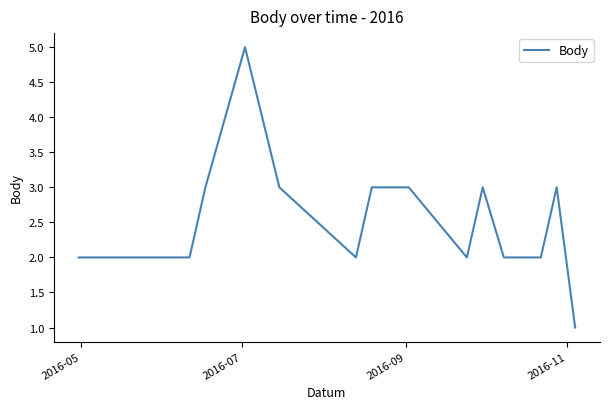

What is the maximum value shown in the chart?

5